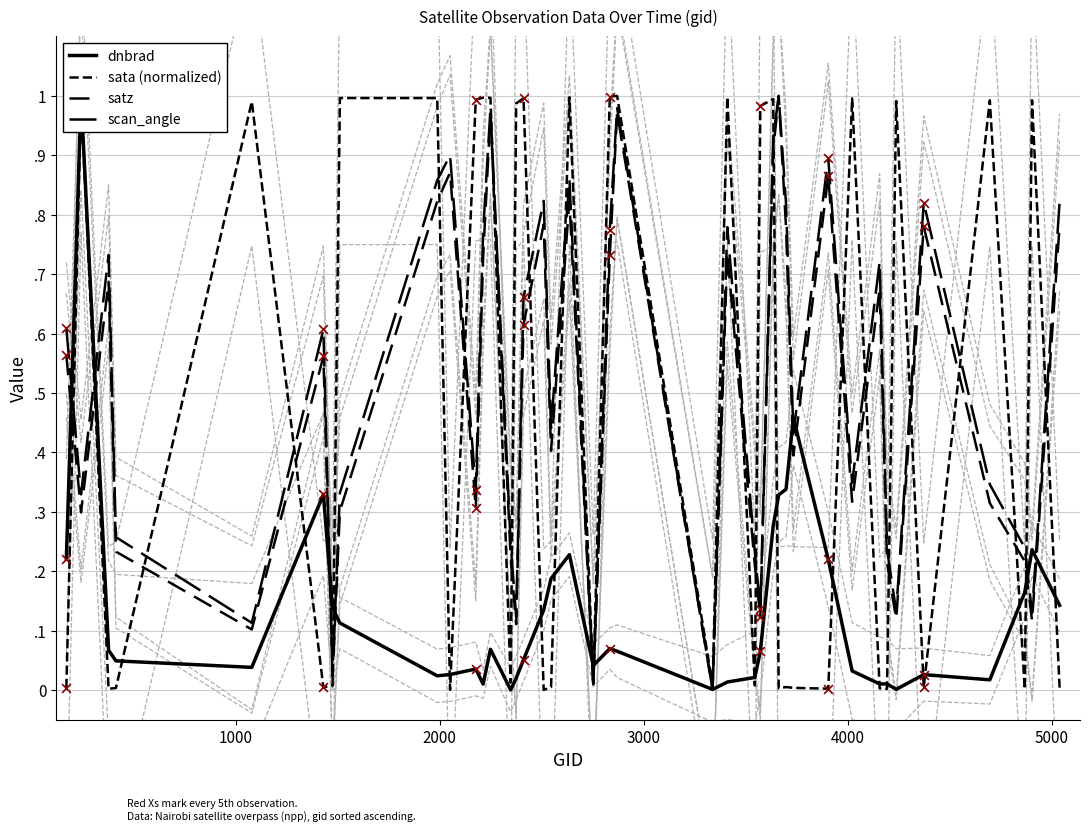

Which series has the largest total across all categories?

scan_angle